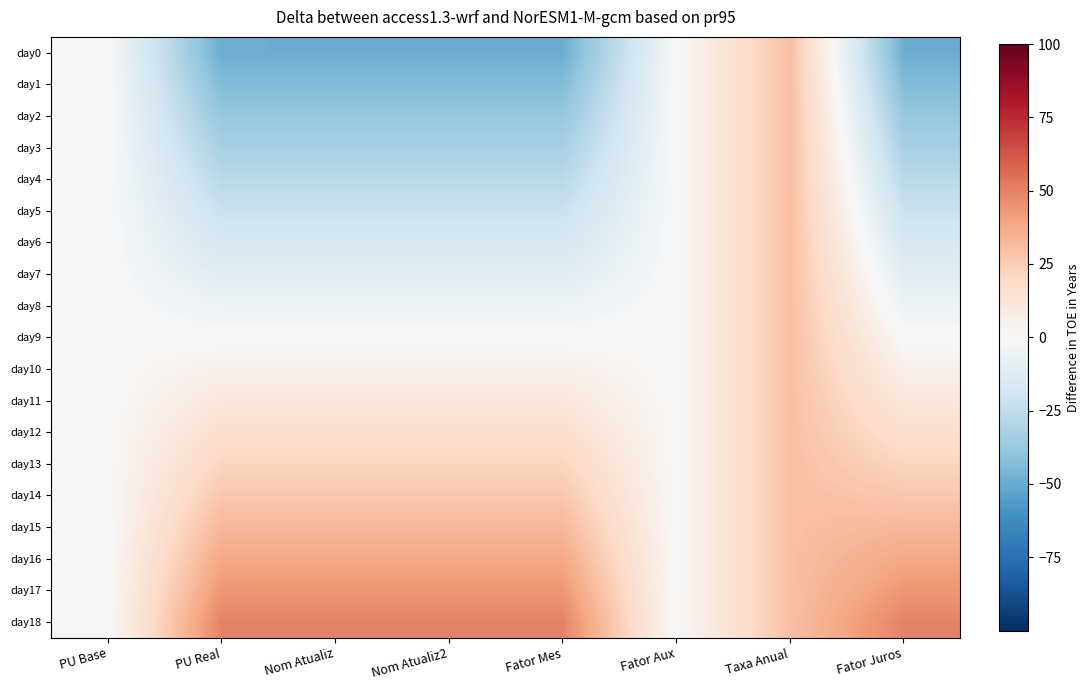

Which category has the lowest value across all series?

Fator Juros